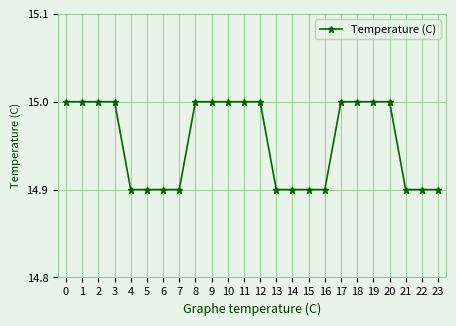

What is the smallest value displayed?

14.9